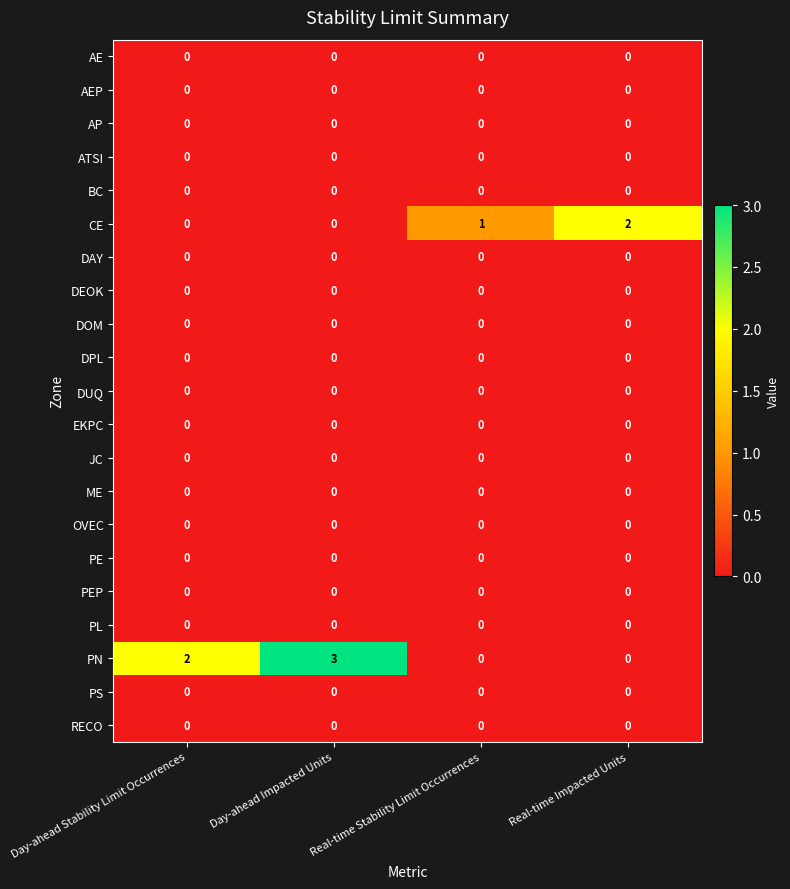

How many series are shown in this chart?

21